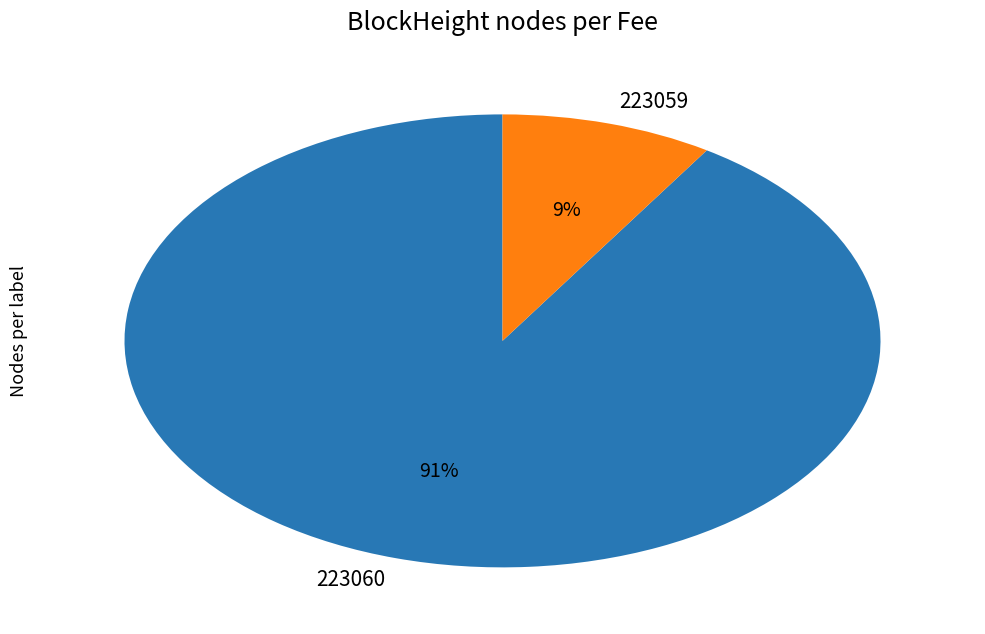

Is the sum of 223060 and 223059 greater than half?

Yes